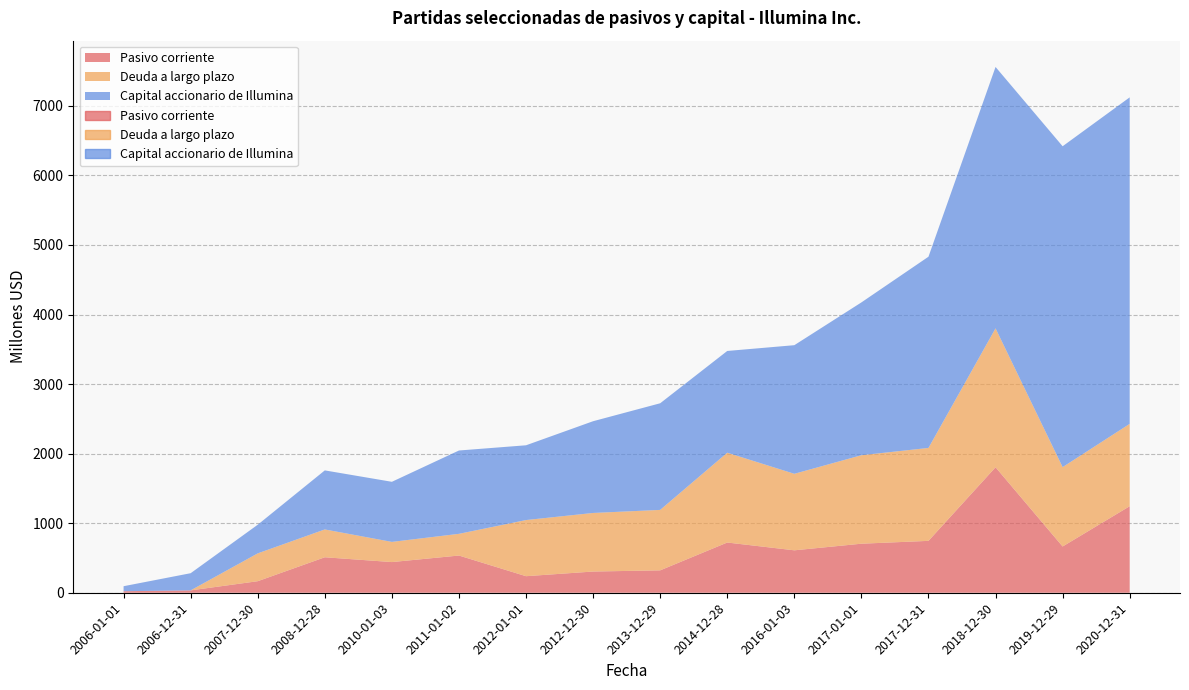

At which category does the chart reach its minimum across all series?

2006-12-31